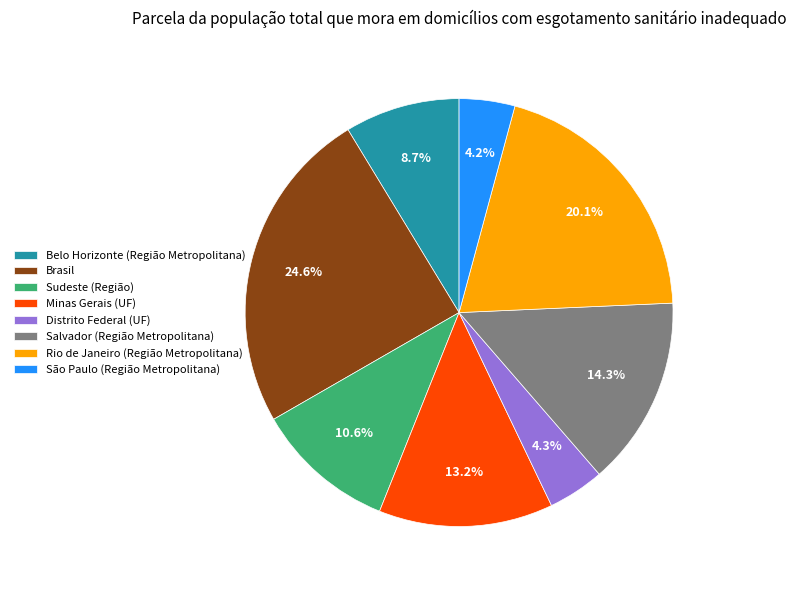

To the nearest percent, what portion does Salvador (Região Metropolitana) represent?

14%